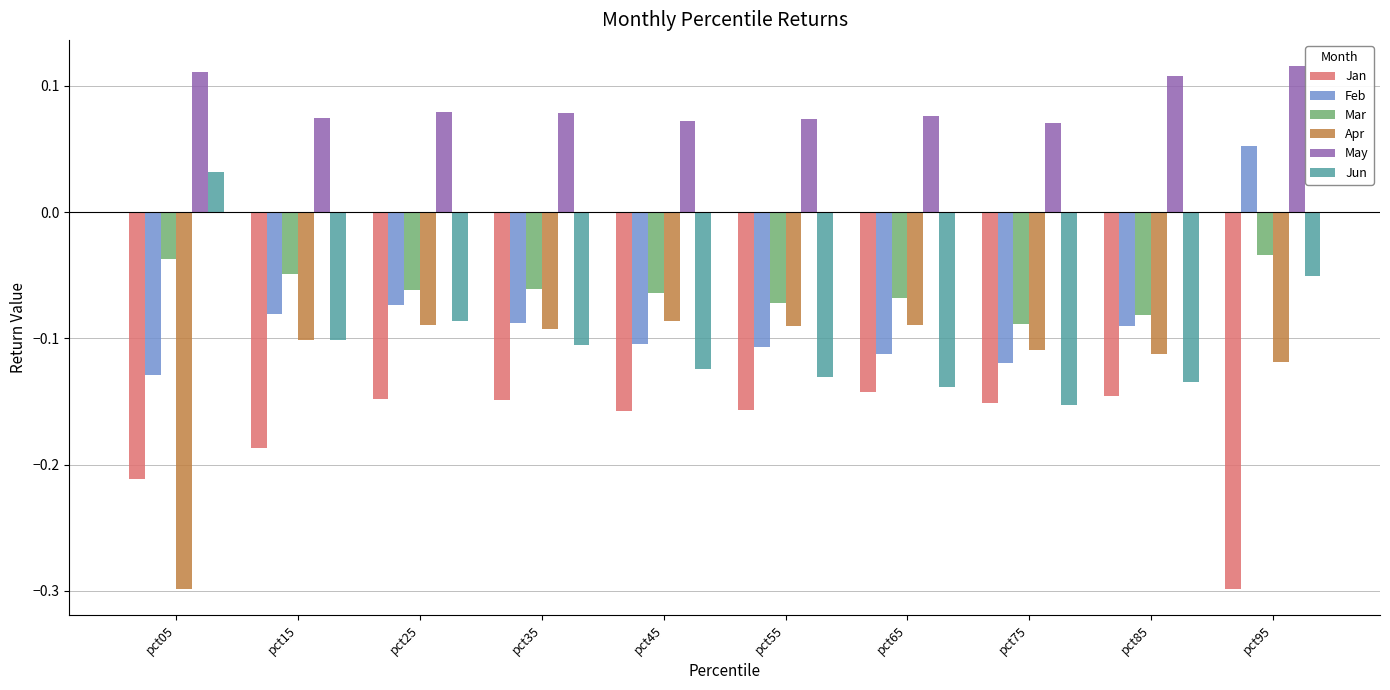

What is the total value across all series at pct55?

-0.5